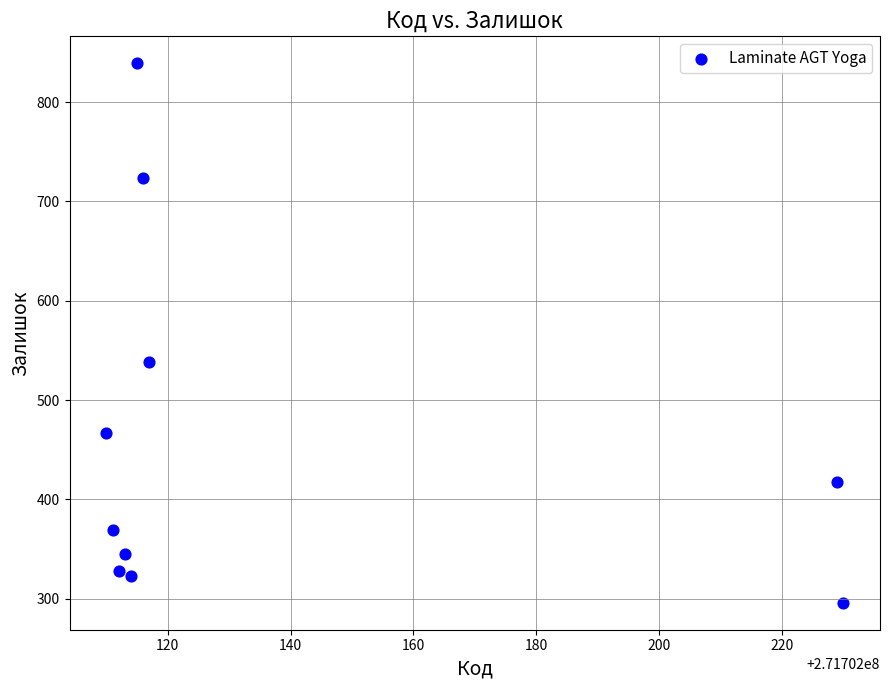

What Y value in the scatter plot is closest to 567?

538